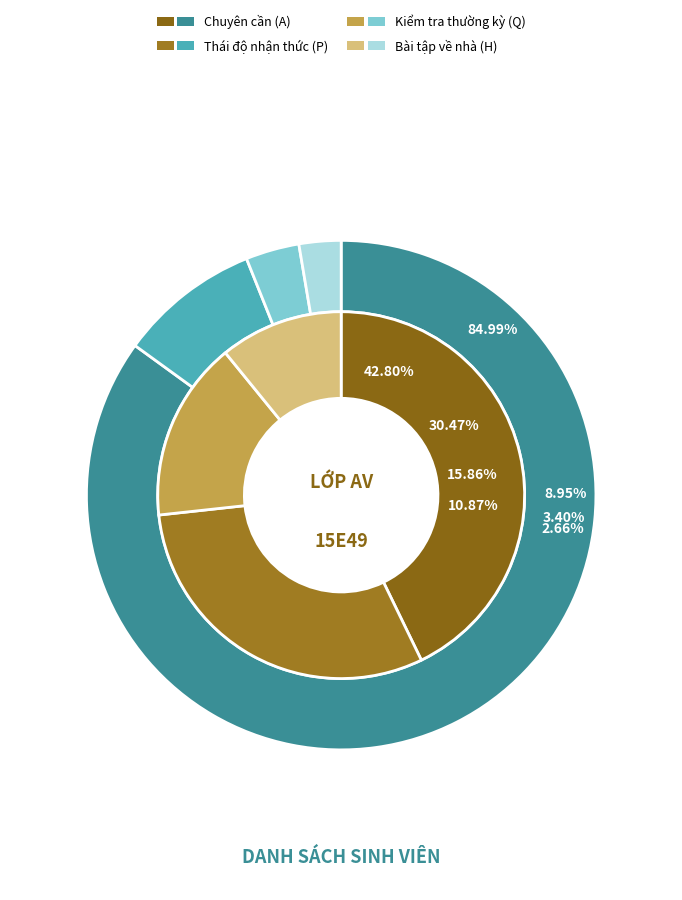

How much of the chart is everything except 0?

15.0%